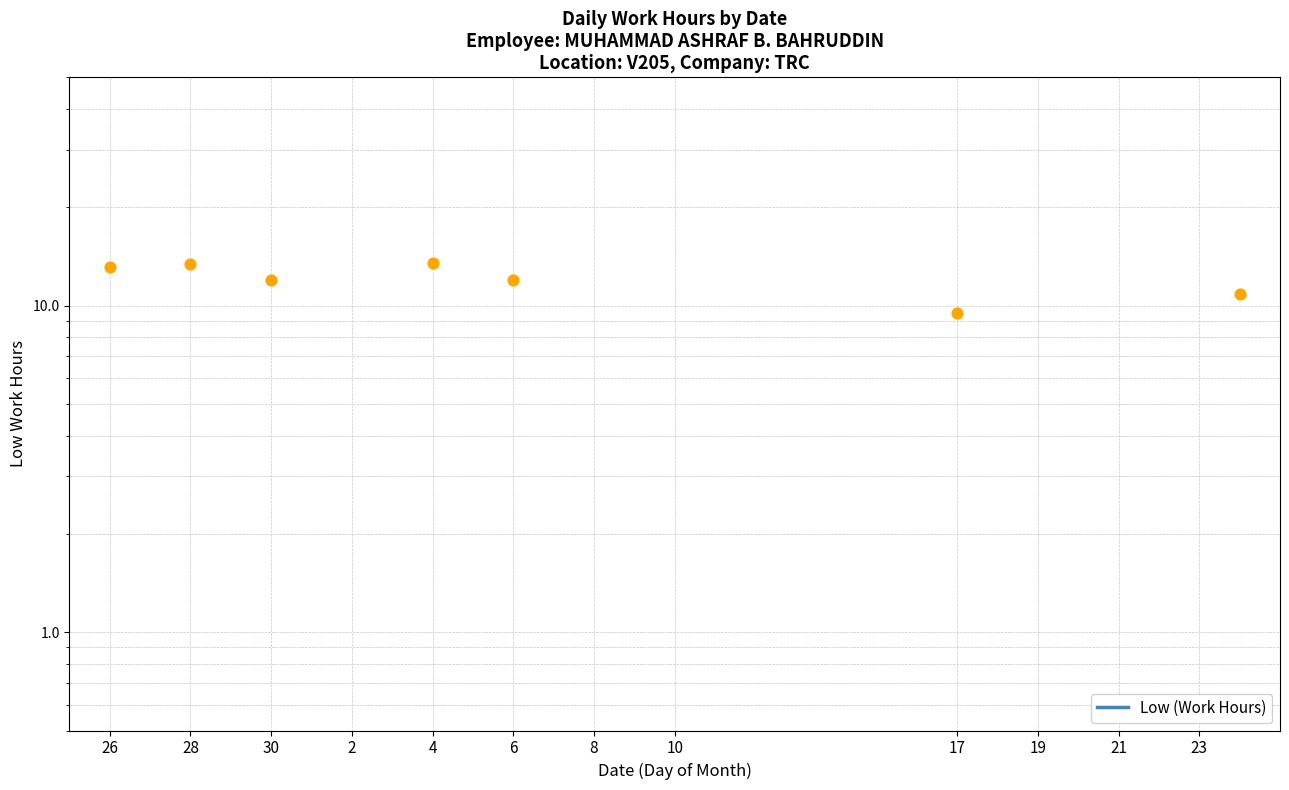

Between 21 and 28, which is larger?

28